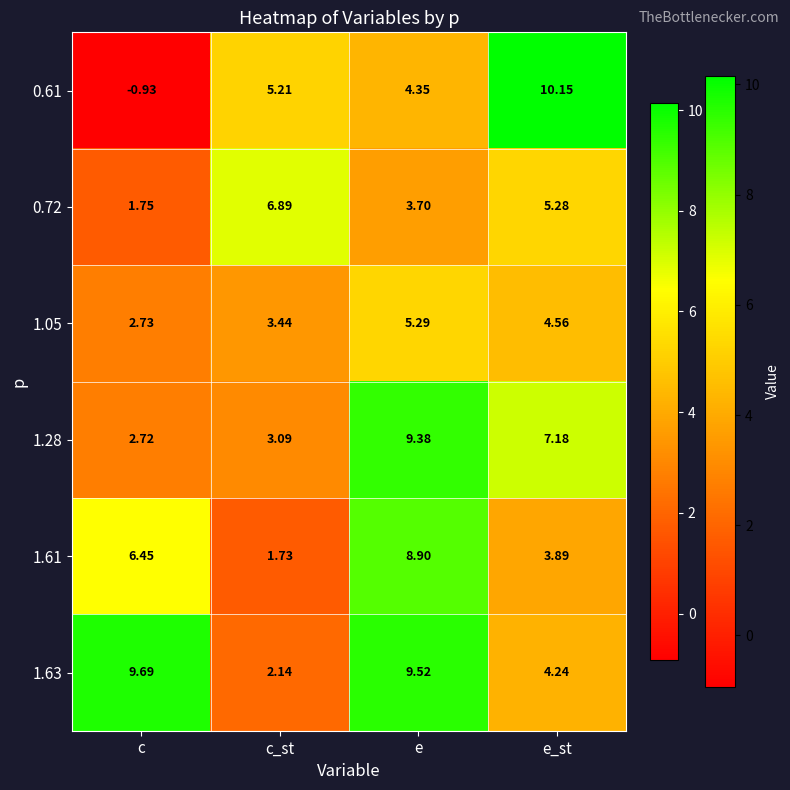

Where does the 0.61 series first go above 5?

c_st